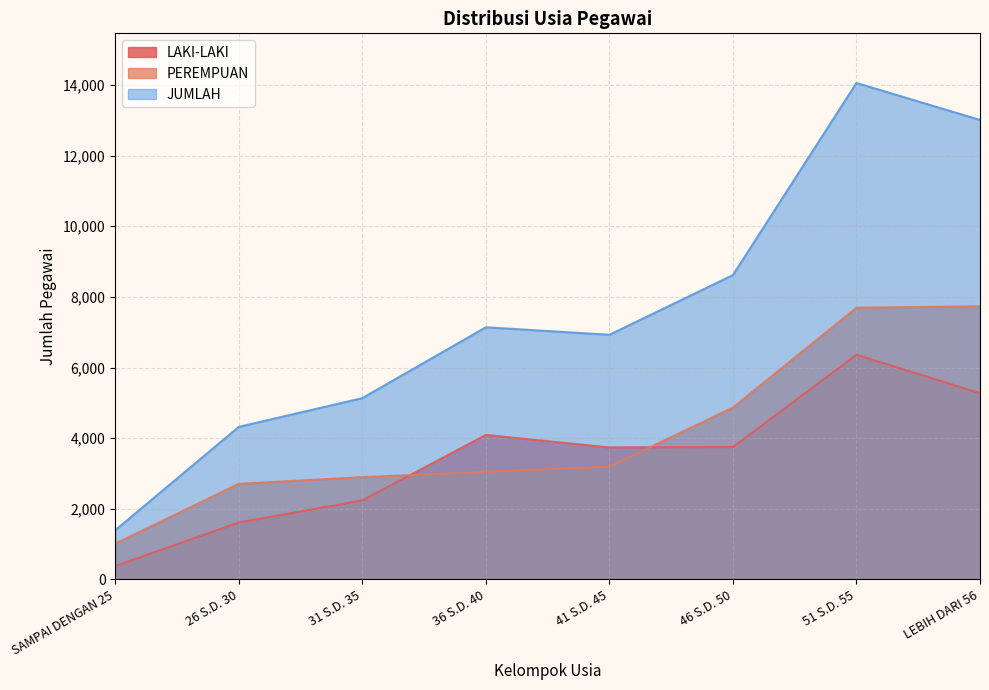

At which label is JUMLAH closest to 7724?

36 S.D. 40